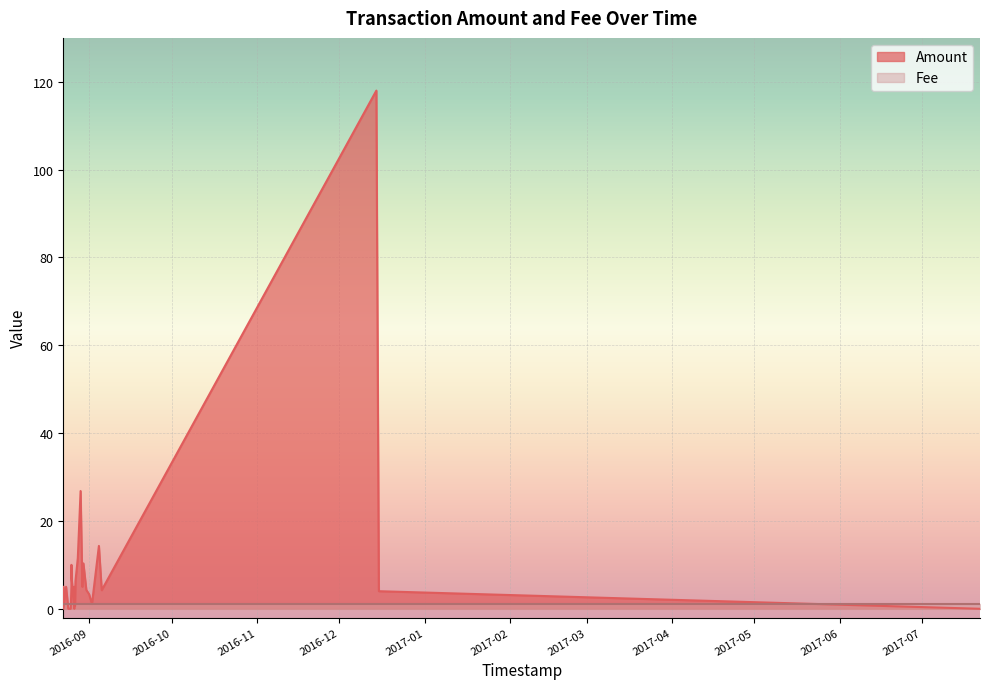

How many values in the Amount series are below 4?

12